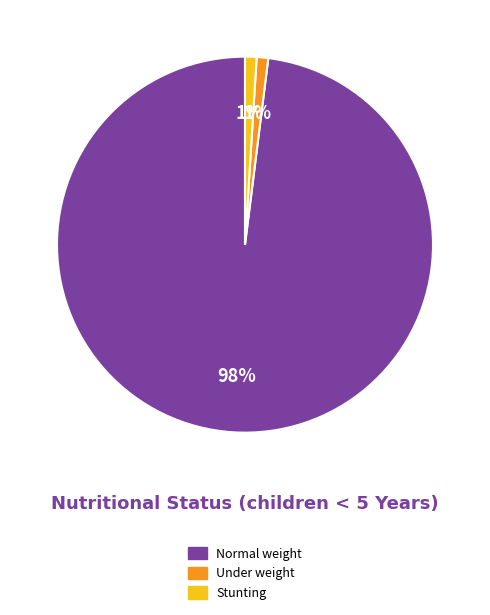

To the nearest percent, what is the average slice percentage?

33%